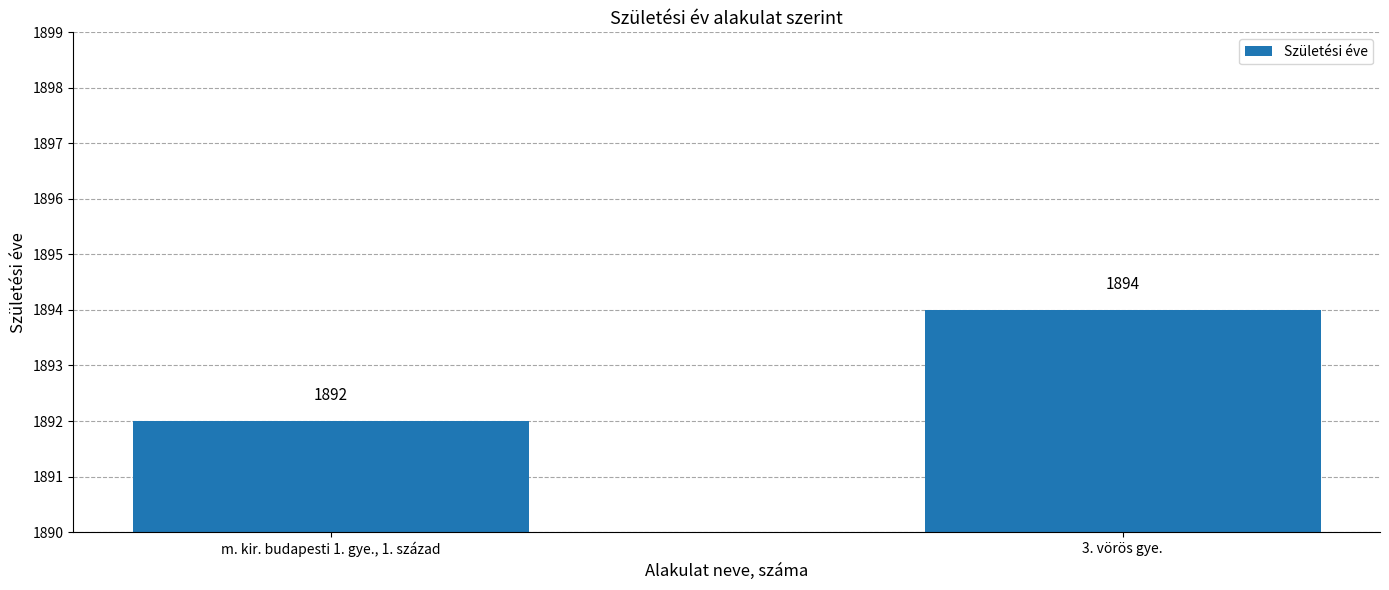

Rank the categories by value from lowest to highest.

m. kir. budapesti 1. gye., 1. század, 3. vörös gye.